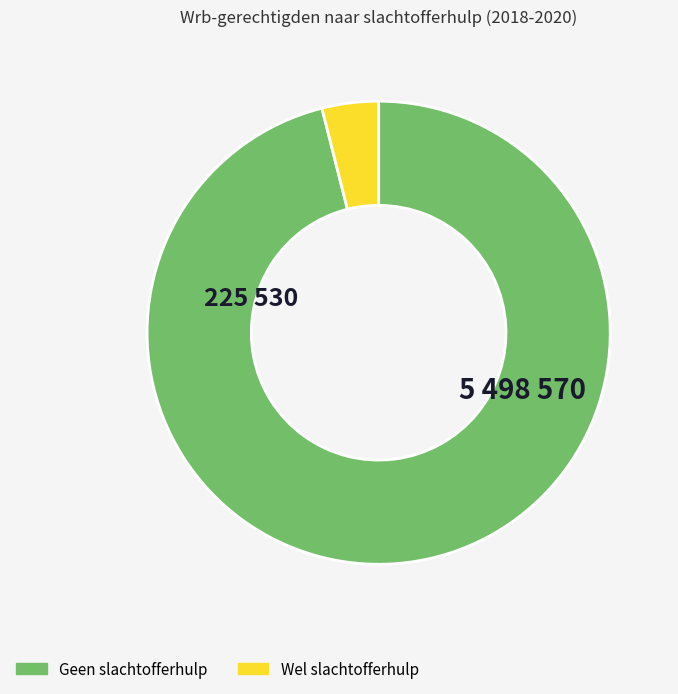

Is the sum of Geen slachtofferhulp and Wel slachtofferhulp greater than half?

Yes